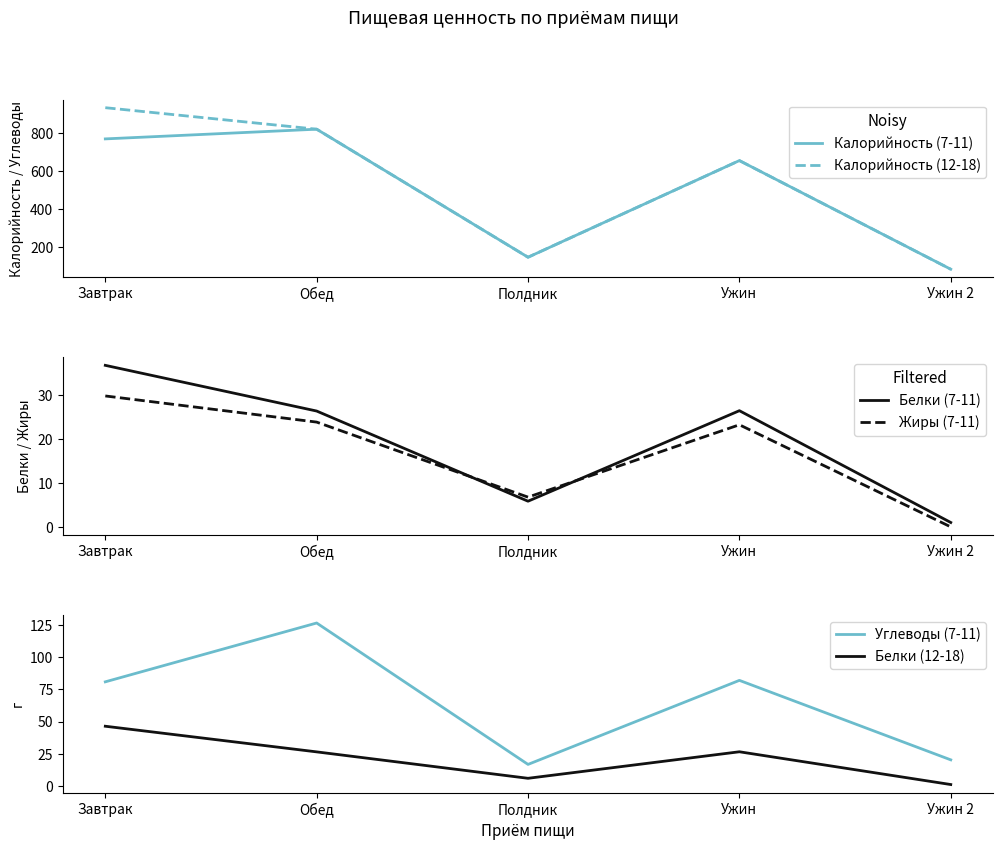

Where is Углеводы (7-11) nearest to the value 71?

Завтрак